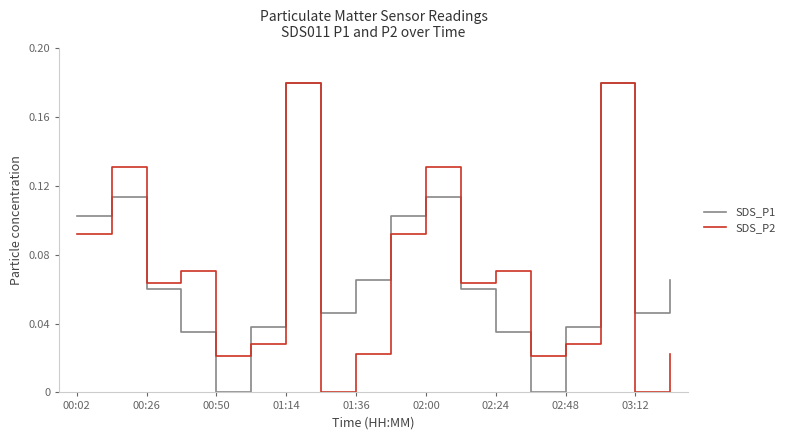

What are all the series names shown in the legend?

SDS_P1, SDS_P2